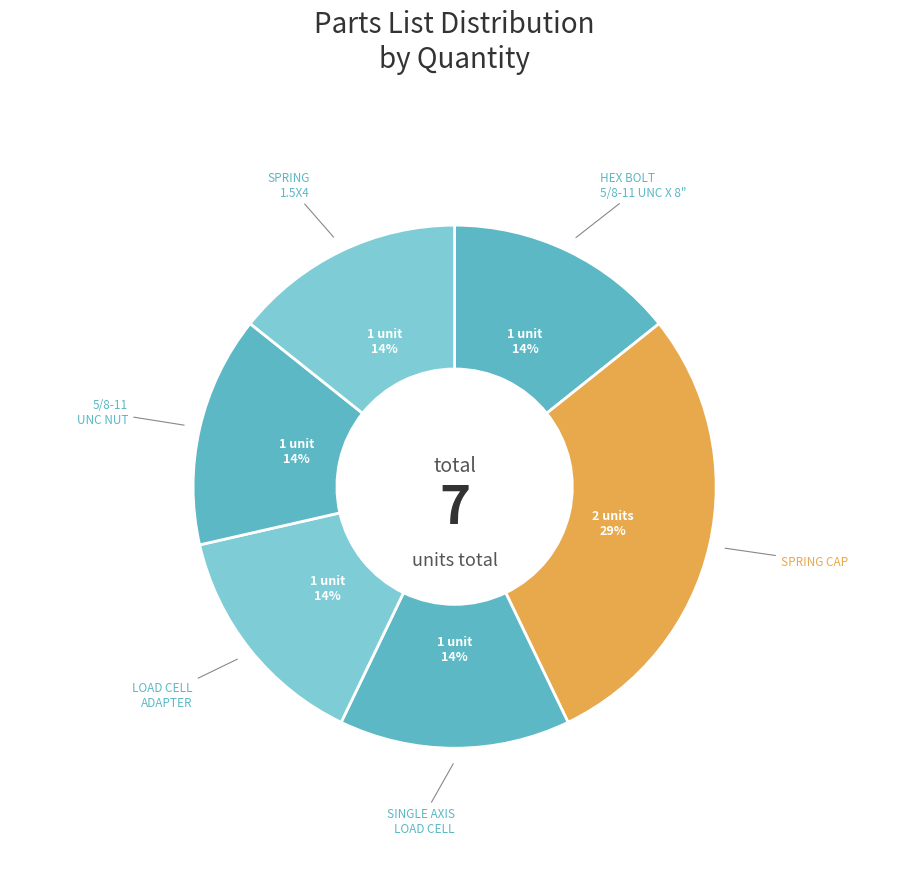

How many segments does this pie chart have?

6